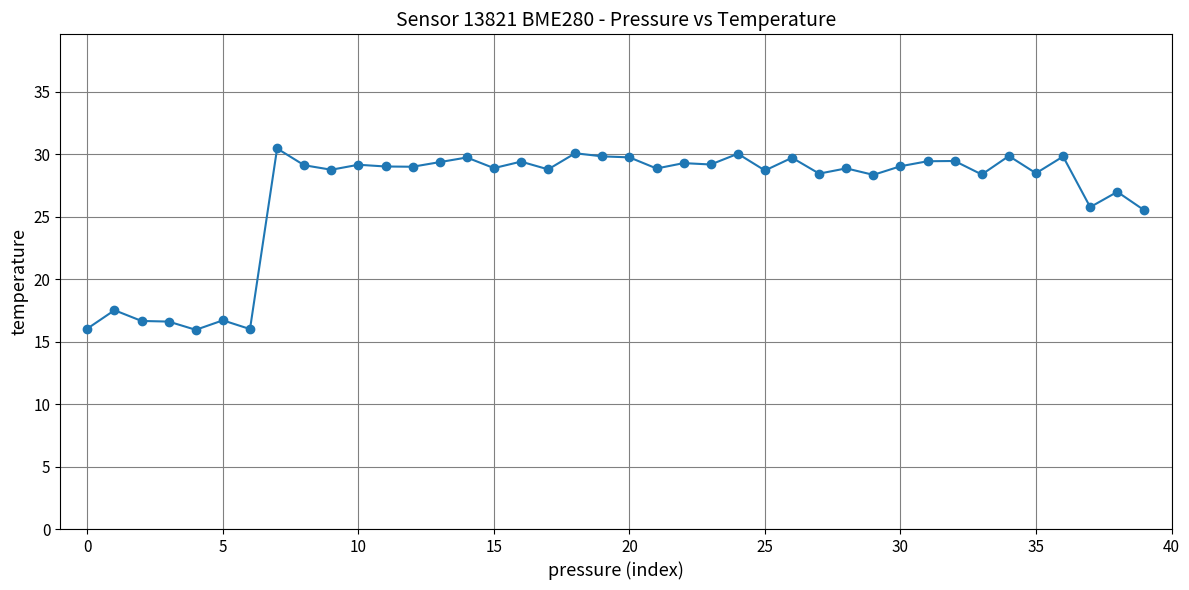

What is the minimum value shown in the chart?

15.9